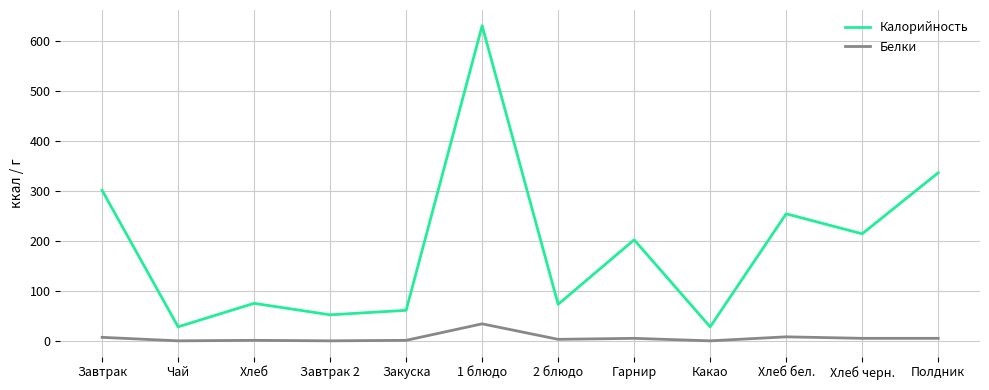

In Калорийность, how many points are lower than both neighbors (excluding endpoints)?

5